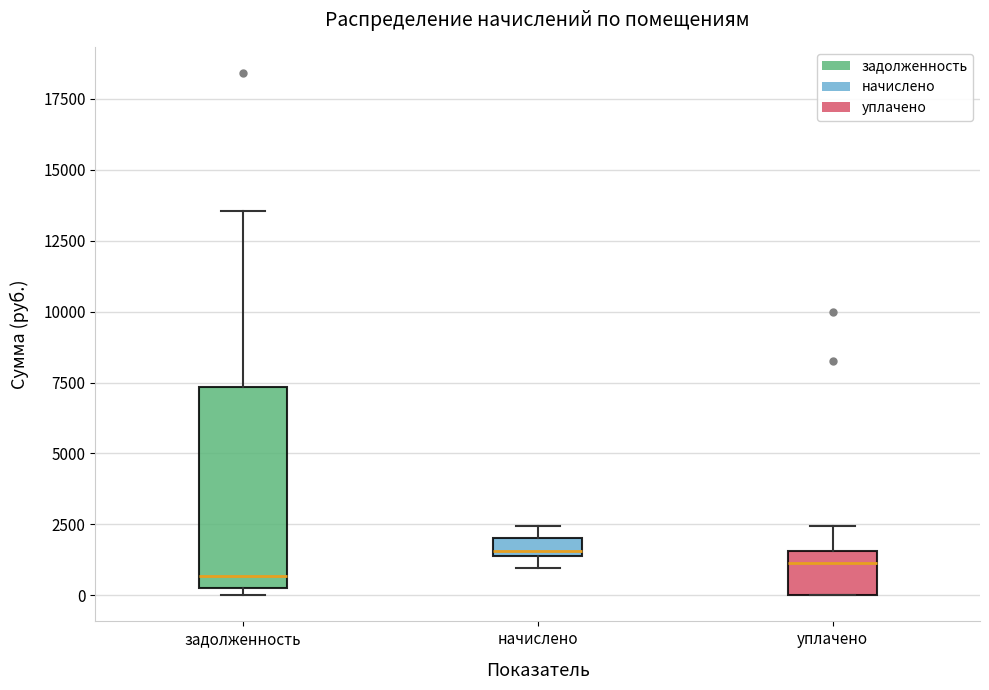

Comparing the boxes themselves (not the whiskers), which one is the tallest?

задолженность